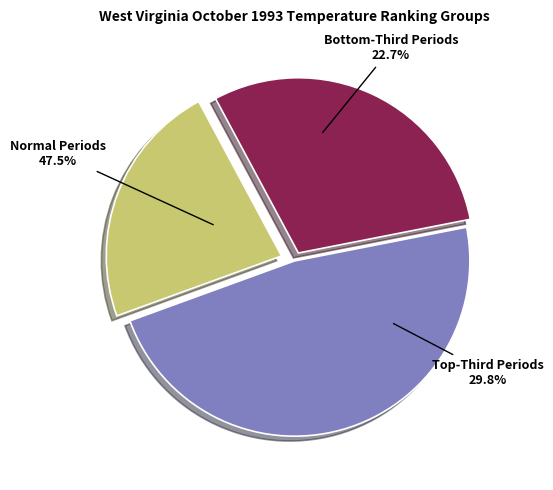

Is there any slice that represents more than half of the pie?

No